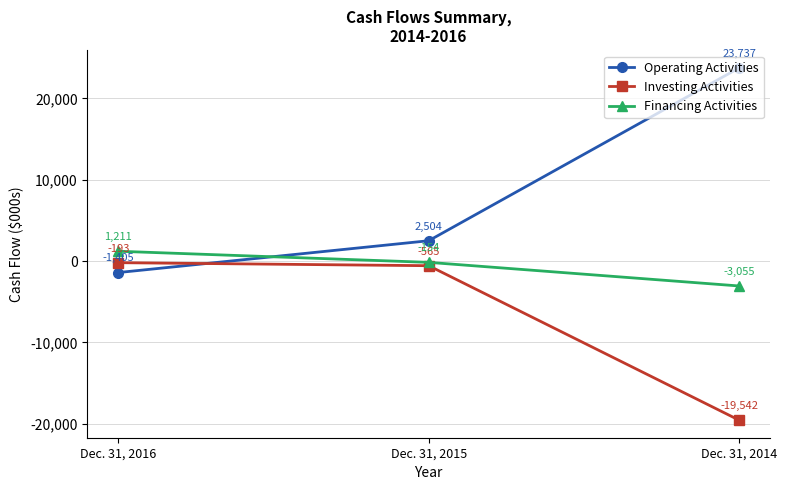

How many values in Operating Activities are above zero?

2